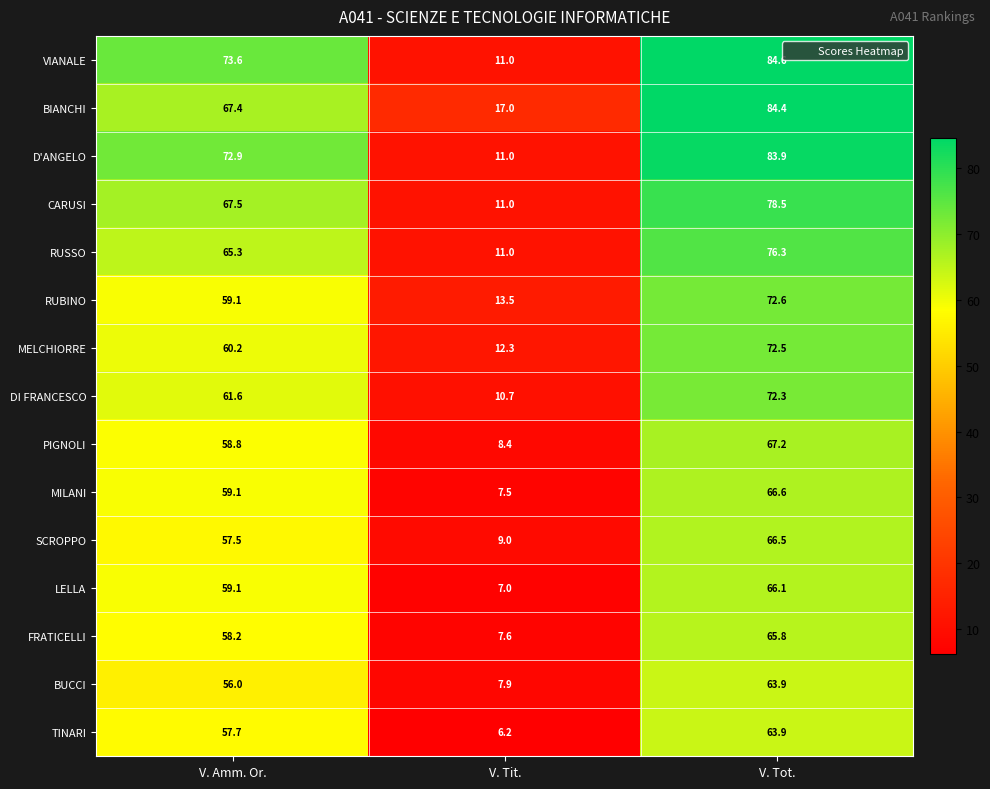

What is the spread (max minus min) of values at V. Amm. Or.?

17.6